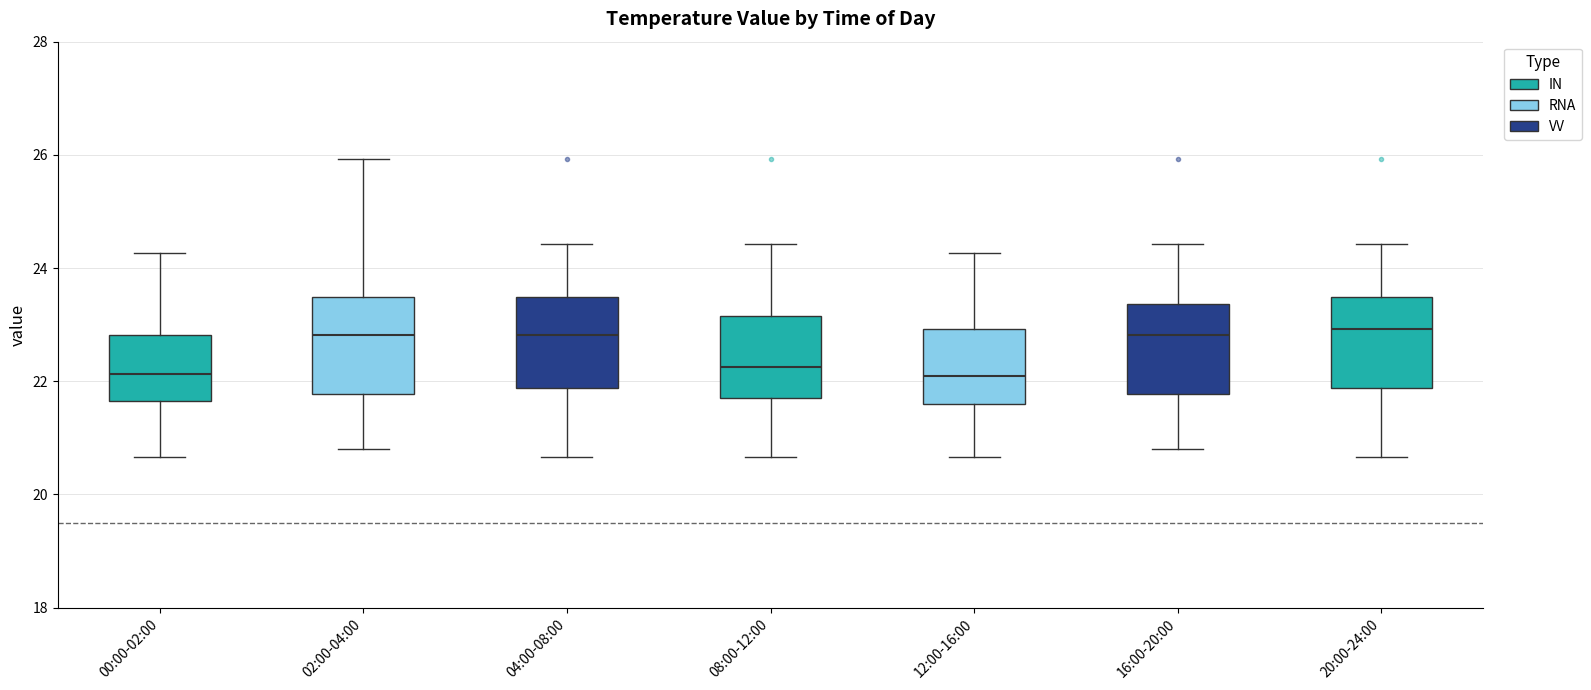

Reading left to right, transcribe this box plot: for each box, give where its median line is, the range the box spans, and where its two whiskers end, as read against the y-axis. The values are not printed on the chart, so give them approximately, as read against the axis.

00:00-02:00: median 22.2, box 21.6 to 22.8, whiskers 20.6 to 24.2
02:00-04:00: median 22.8, box 21.8 to 23.4, whiskers 20.8 to 26.0
04:00-08:00: median 22.8, box 21.8 to 23.4, whiskers 20.6 to 24.4
08:00-12:00: median 22.2, box 21.8 to 23.2, whiskers 20.6 to 24.4
12:00-16:00: median 22.2, box 21.6 to 23.0, whiskers 20.6 to 24.2
16:00-20:00: median 22.8, box 21.8 to 23.4, whiskers 20.8 to 24.4
20:00-24:00: median 23.0, box 21.8 to 23.4, whiskers 20.6 to 24.4